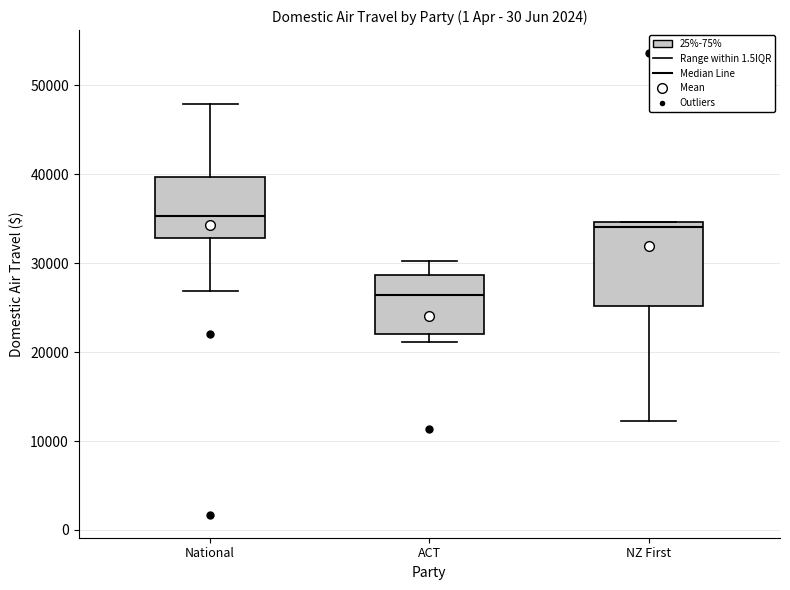

Reading left to right, read every box against the y-axis: the position of its median line, the range the box covers, and the ends of its whiskers. The values are not printed on the chart, so give them approximately, as read against the axis.

National: median 35000, box 33000 to 40000, whiskers 27000 to 48000
ACT: median 26000, box 22000 to 29000, whiskers 21000 to 30000
NZ First: median 34000, box 25000 to 35000, whiskers 12000 to 35000